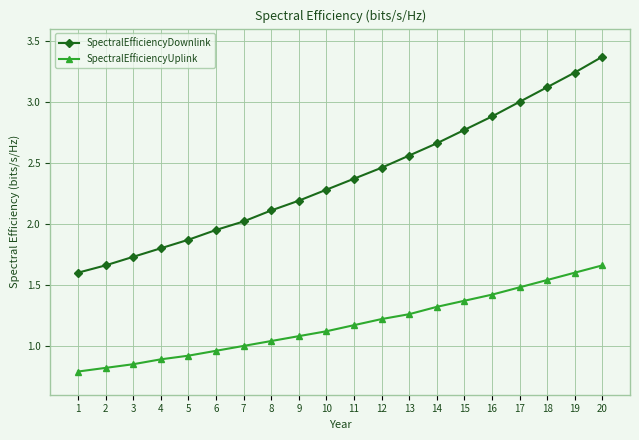

True or false: SpectralEfficiencyDownlink and SpectralEfficiencyUplink cross at least once.

False